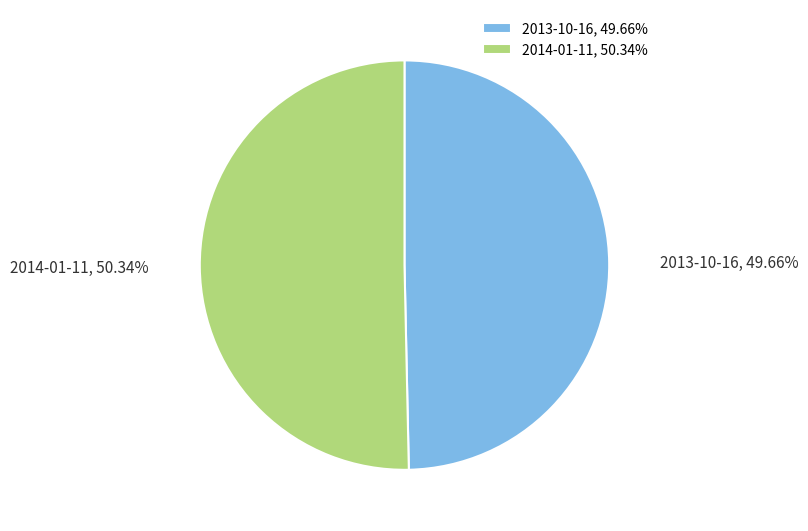

Count the number of slices in the pie.

2